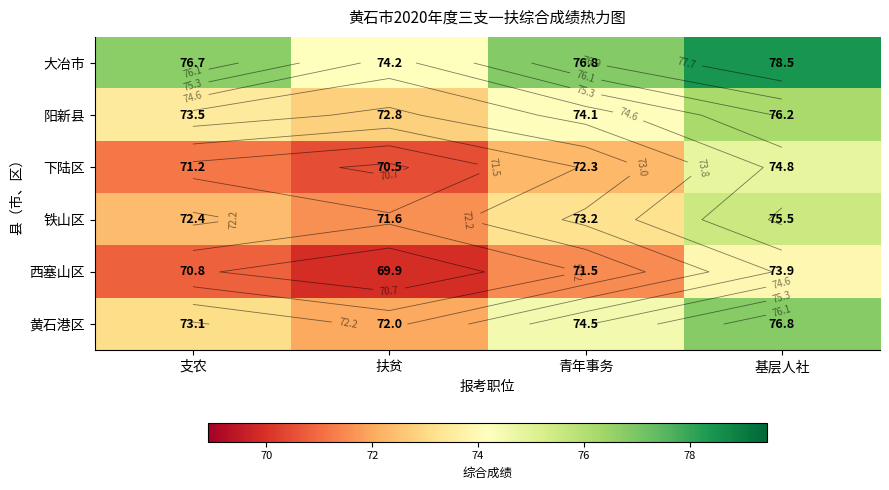

Read the 黄石港区 value at 基层人社.

76.8